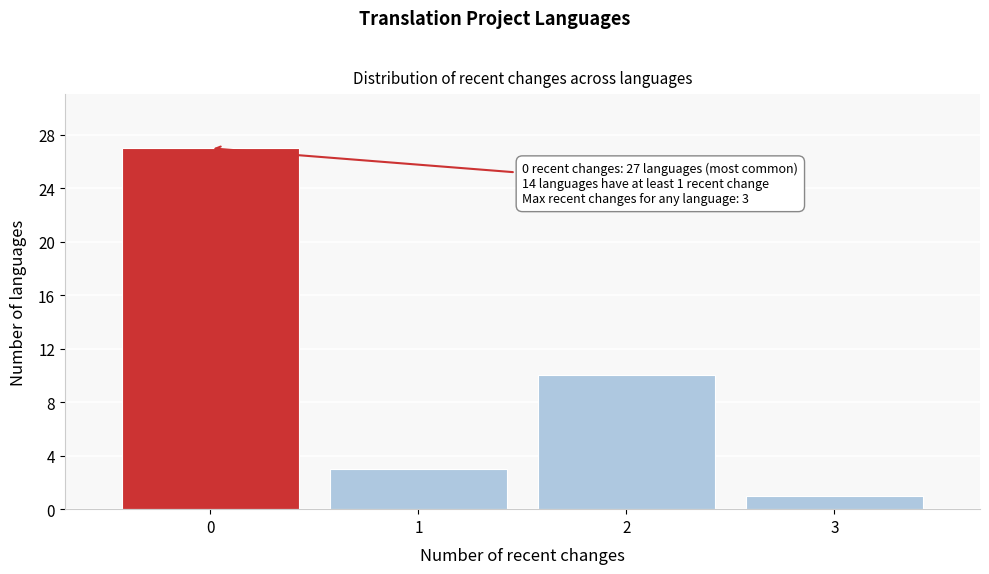

Over which range of the x-axis is the bar tallest?

-0.5 to 0.5